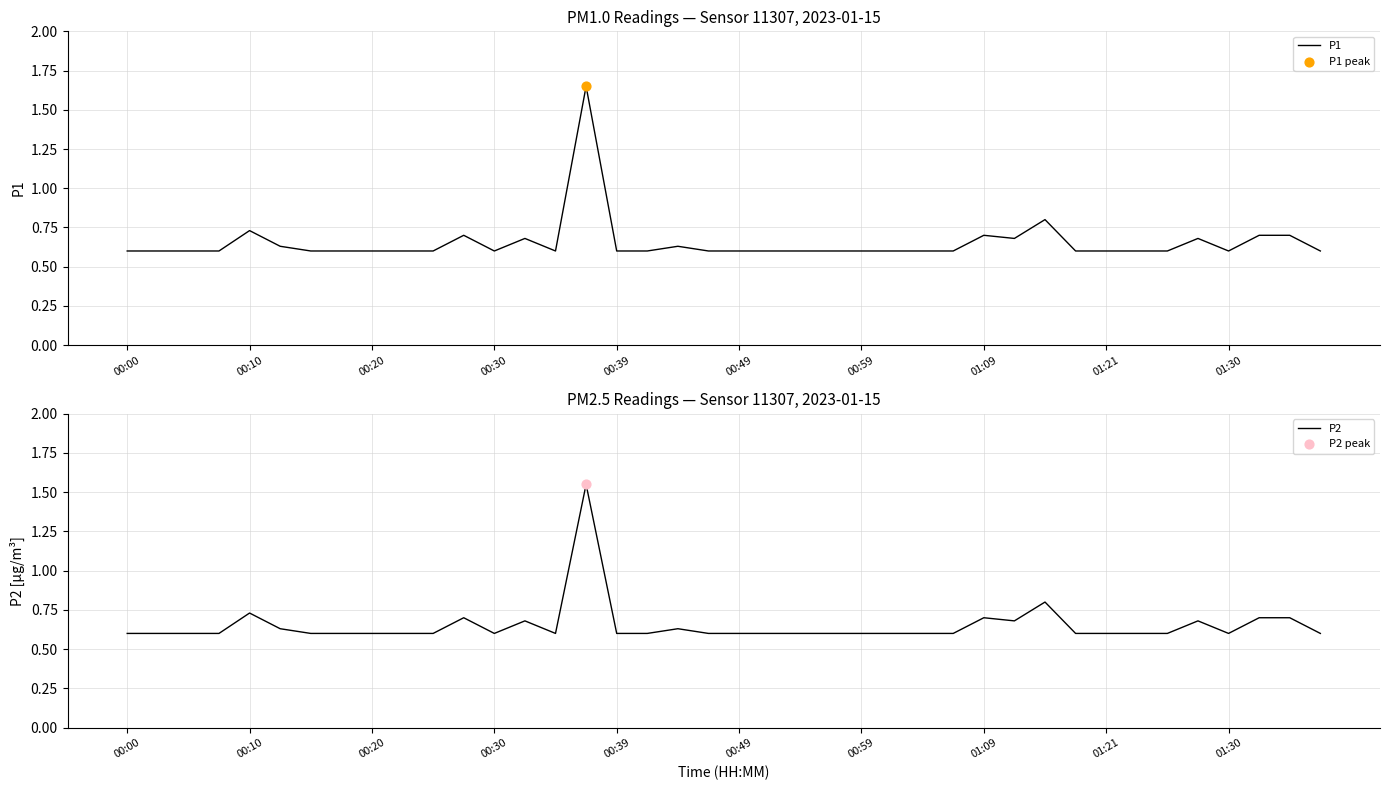

Which series contains the lowest Y value?

P1